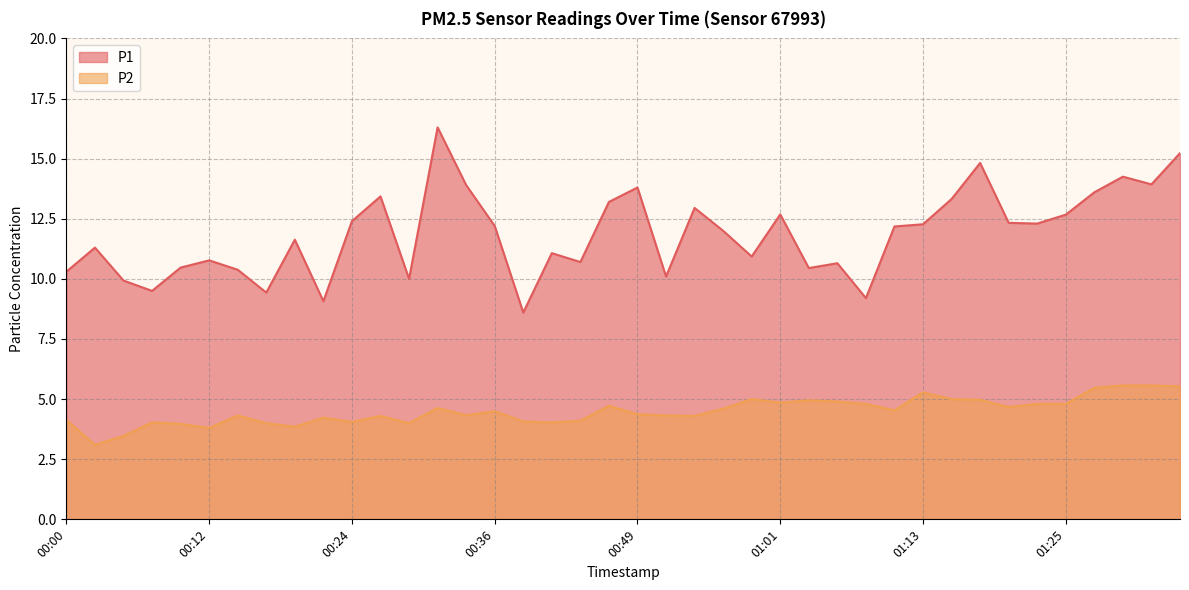

How many distinct data groups are displayed?

2